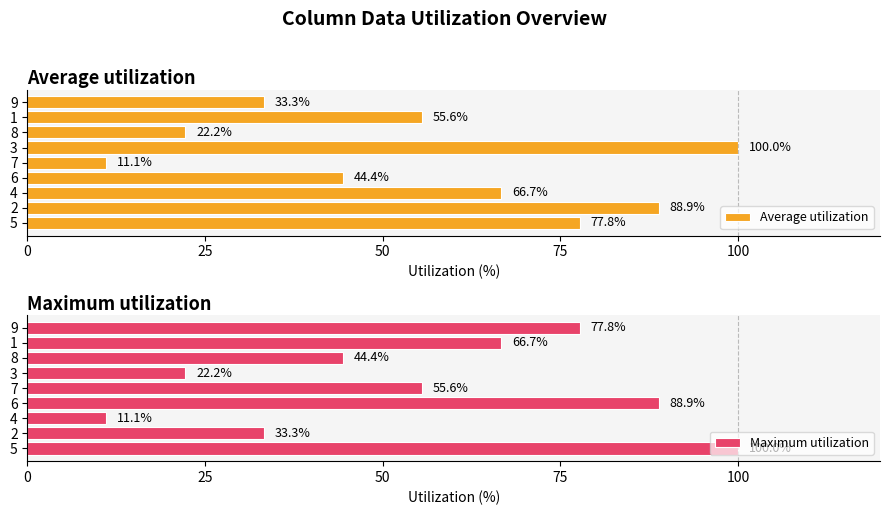

List the labels in order of Average utilization value, smallest first.

7, 8, 9, 6, 1, 4, 5, 2, 3